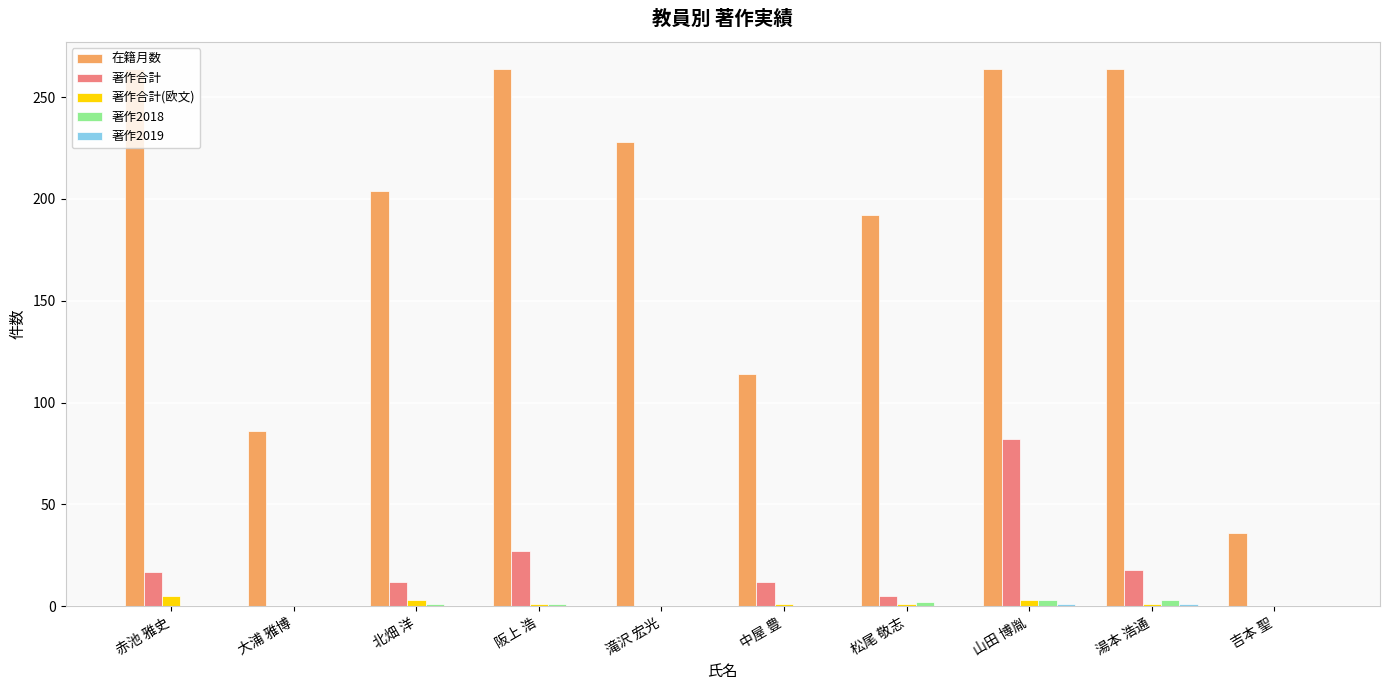

What is the highest value of the 在籍月数 series?

264